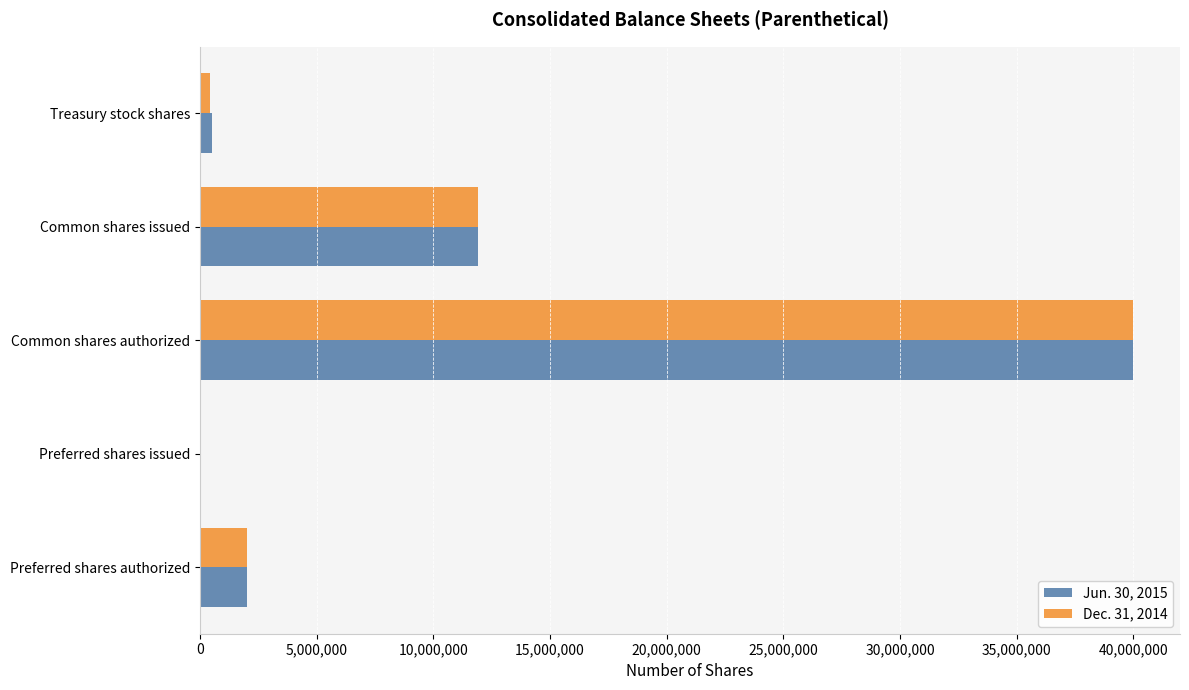

The value of Dec. 31, 2014 at Preferred shares issued is 0. True or false?

True